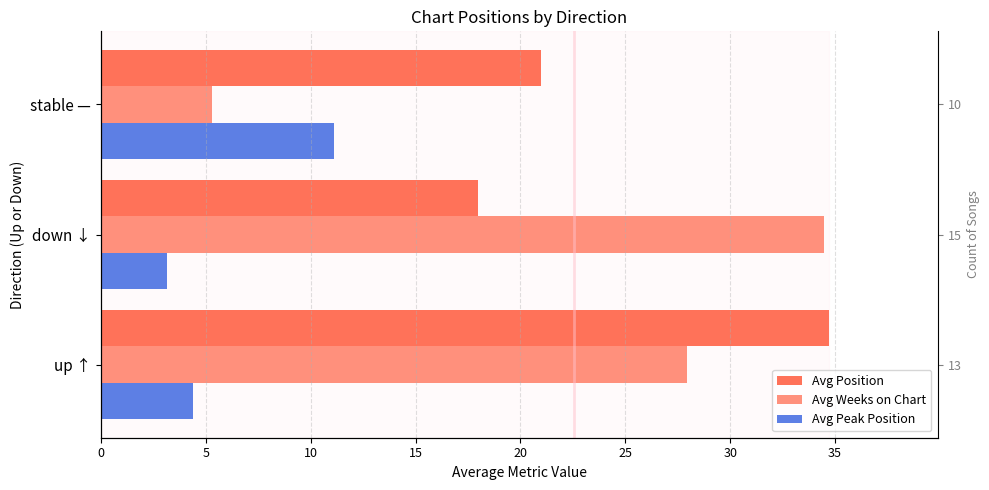

Which series has the widest spread of values?

Avg Weeks on Chart